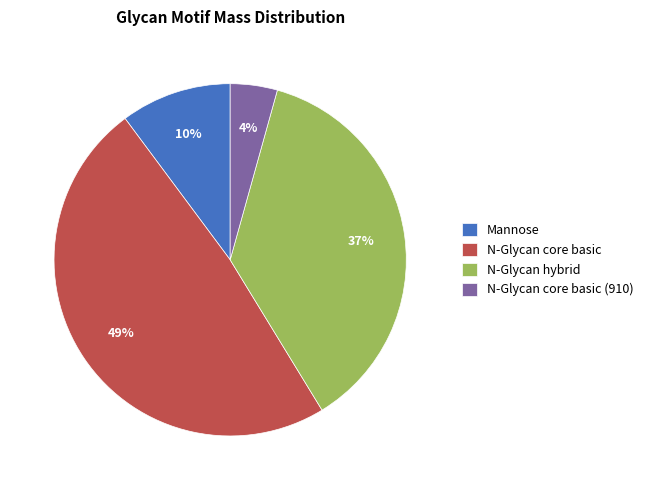

Do N-Glycan core basic and N-Glycan hybrid together represent more than half of the pie?

Yes